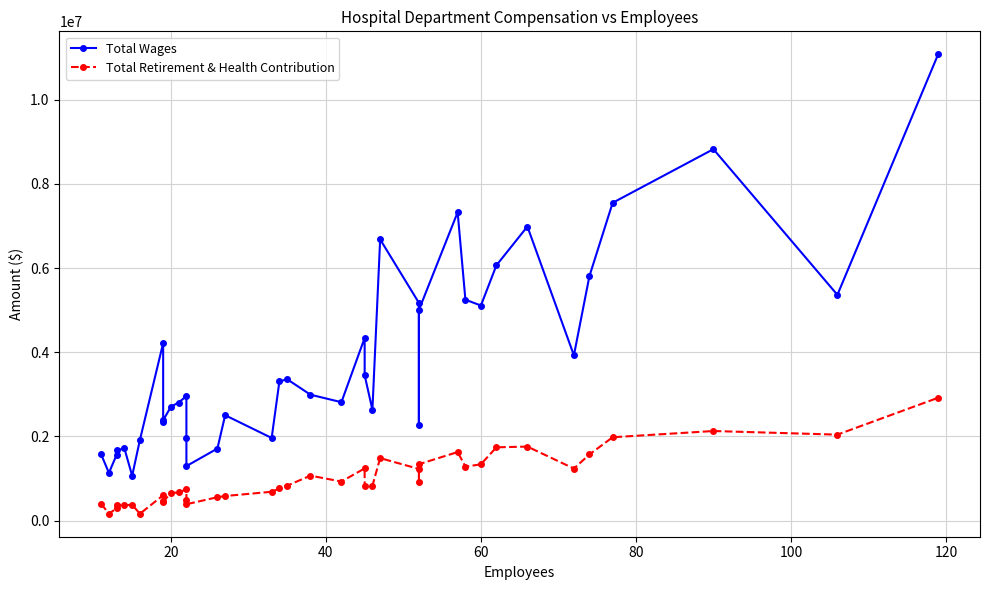

Which series has the largest range (max minus min)?

Total Wages